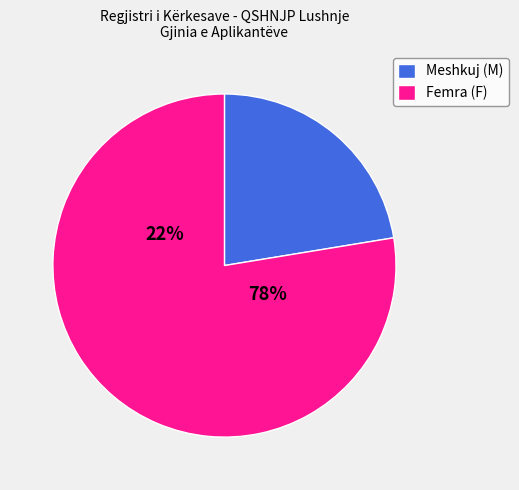

To the nearest percent, what percentage of the pie is F?

78%